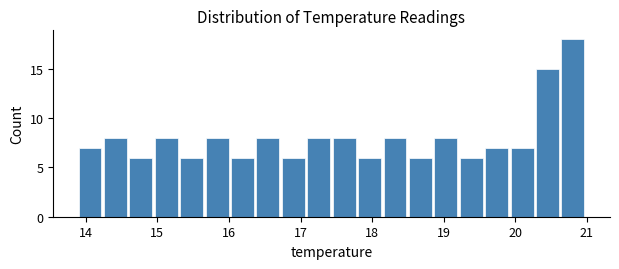

Around what value on the x-axis is the tallest bar? Give the approximate position of its centre, as read against the axis.

20.8